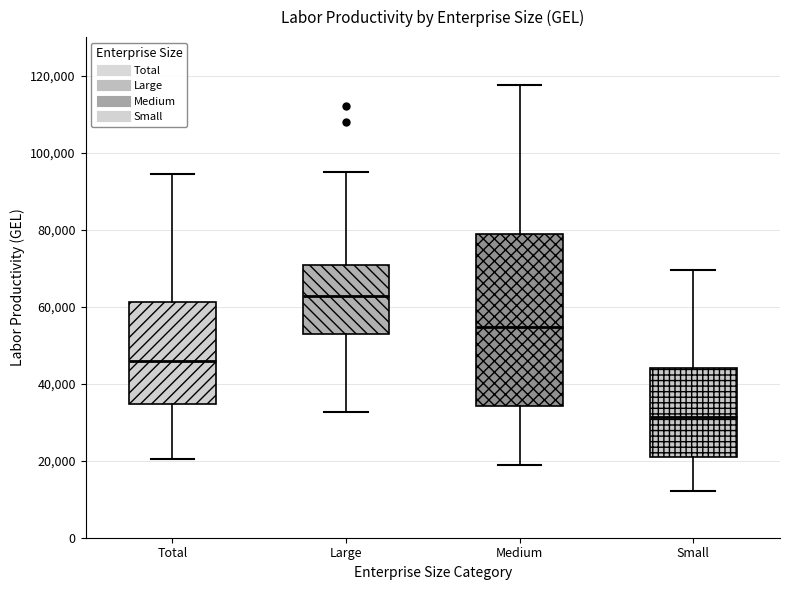

Reading left to right, read every box against the y-axis: the position of its median line, the range the box covers, and the ends of its whiskers. The values are not printed on the chart, so give them approximately, as read against the axis.

Total: median 46000, box 34000 to 62000, whiskers 20000 to 94000
Large: median 62000, box 52000 to 70000, whiskers 32000 to 94000
Medium: median 54000, box 34000 to 78000, whiskers 20000 to 118000
Small: median 32000, box 20000 to 44000, whiskers 12000 to 70000